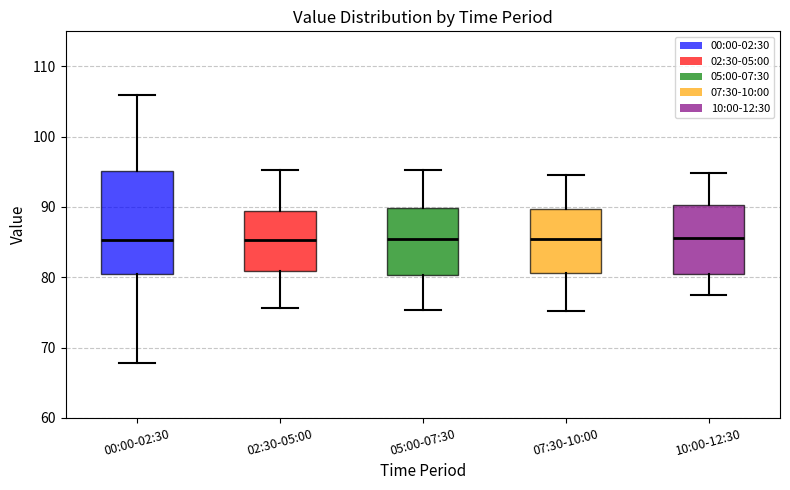

Where does the lower whisker of the box for 00:00-02:30 end on the y-axis? The values are not printed on the chart, so give them approximately, as read against the axis.

68